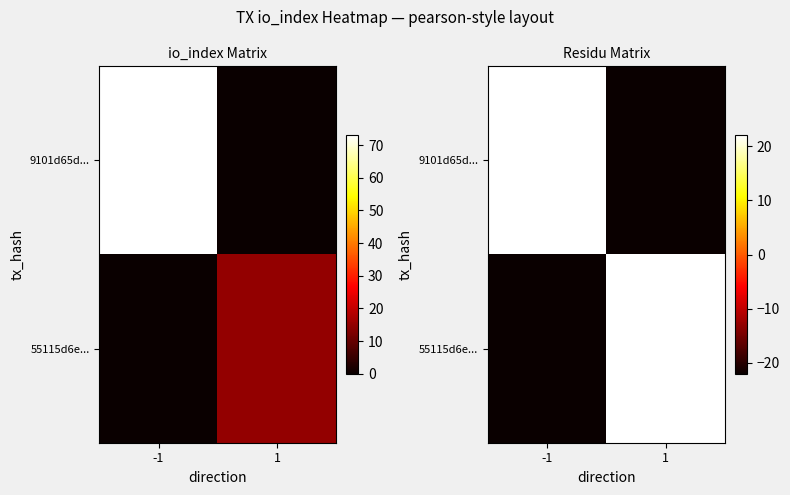

At which category does the chart reach its peak across all series?

-1